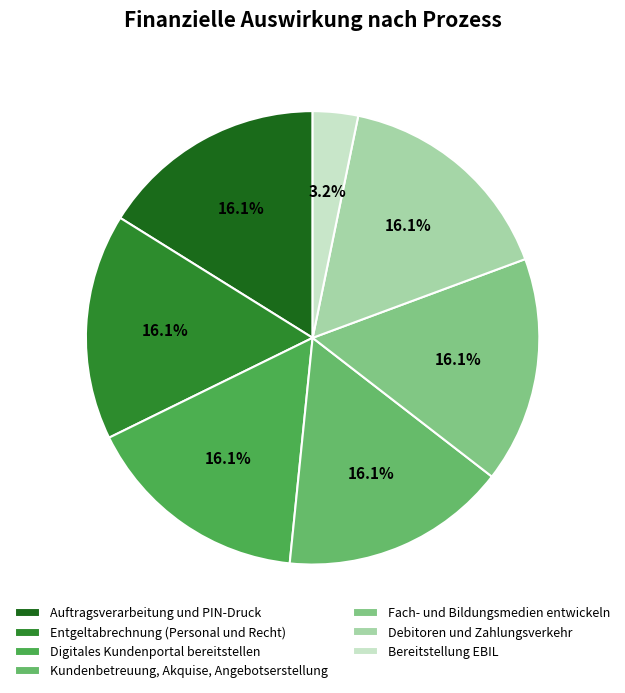

Which category has the smallest portion of the pie?

Bereitstellung EBIL